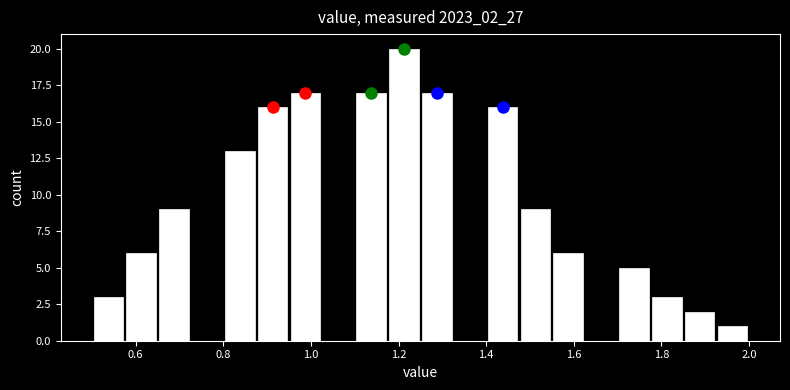

Around what value on the x-axis is the tallest bar? Give the approximate position of its centre, as read against the axis.

1.22